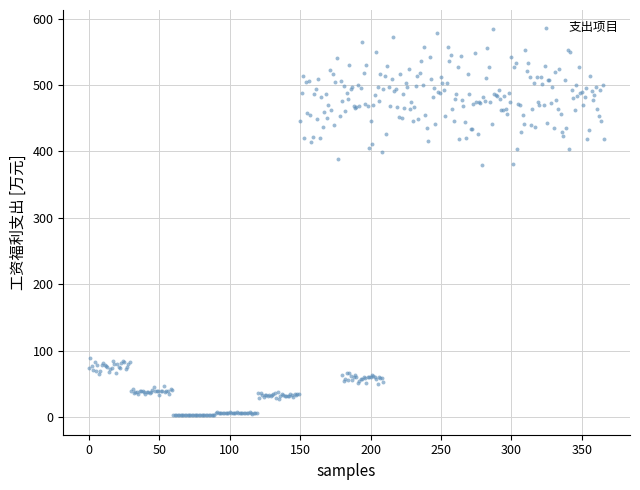

What is the range of Y values (max minus min)?

581.8